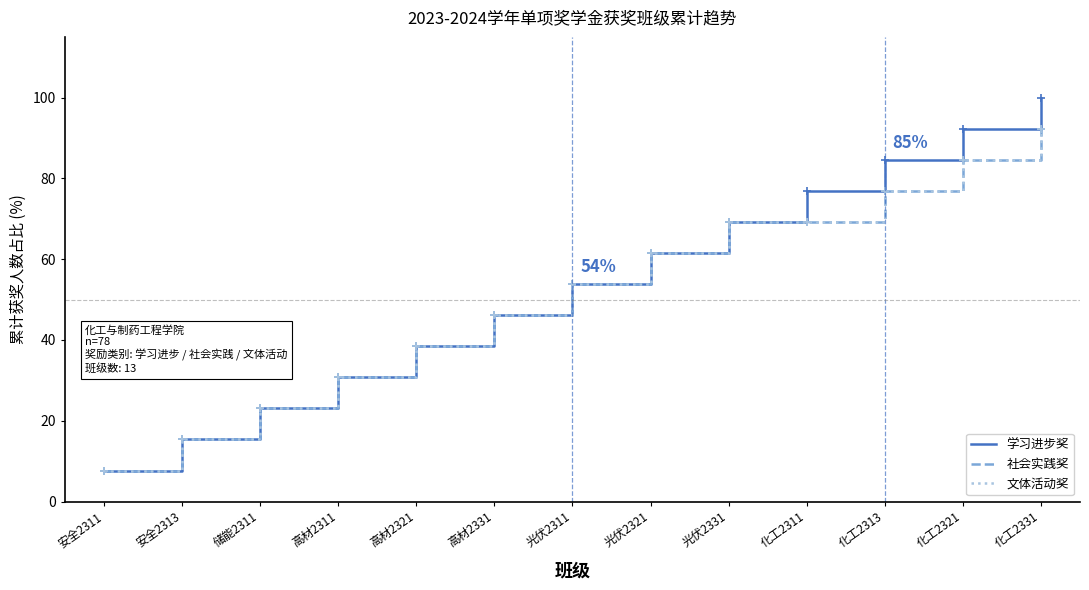

Does the chart have visible grid lines?

No